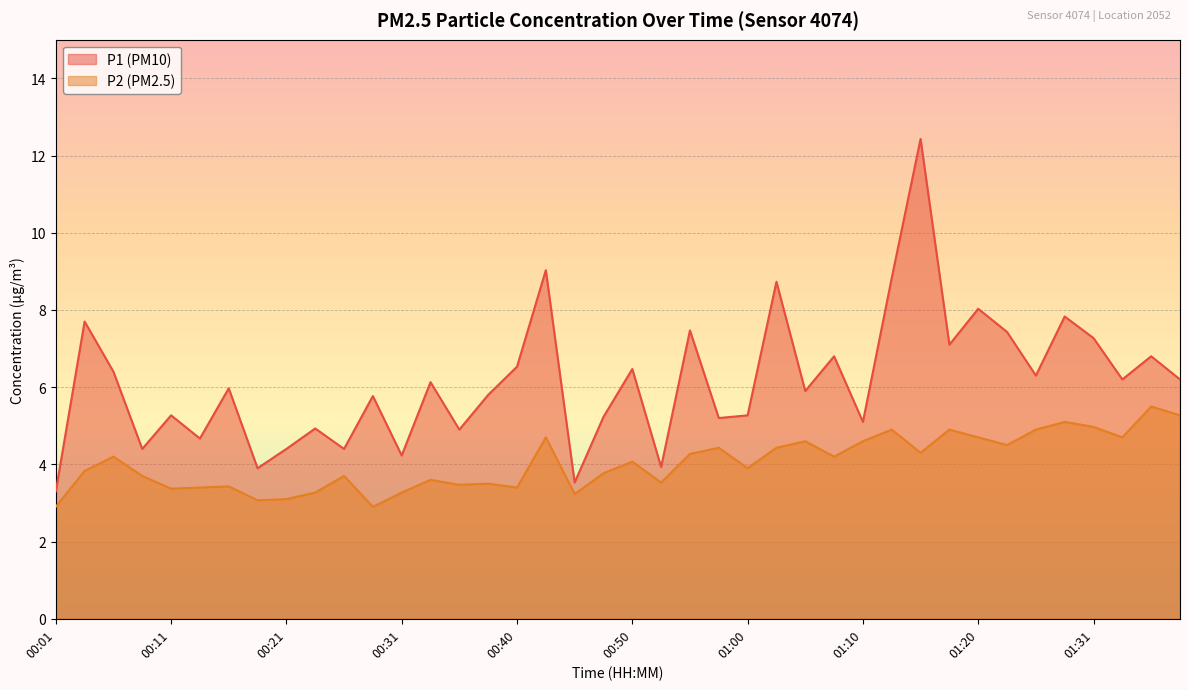

Which series has the largest total across all categories?

P1 (PM10)